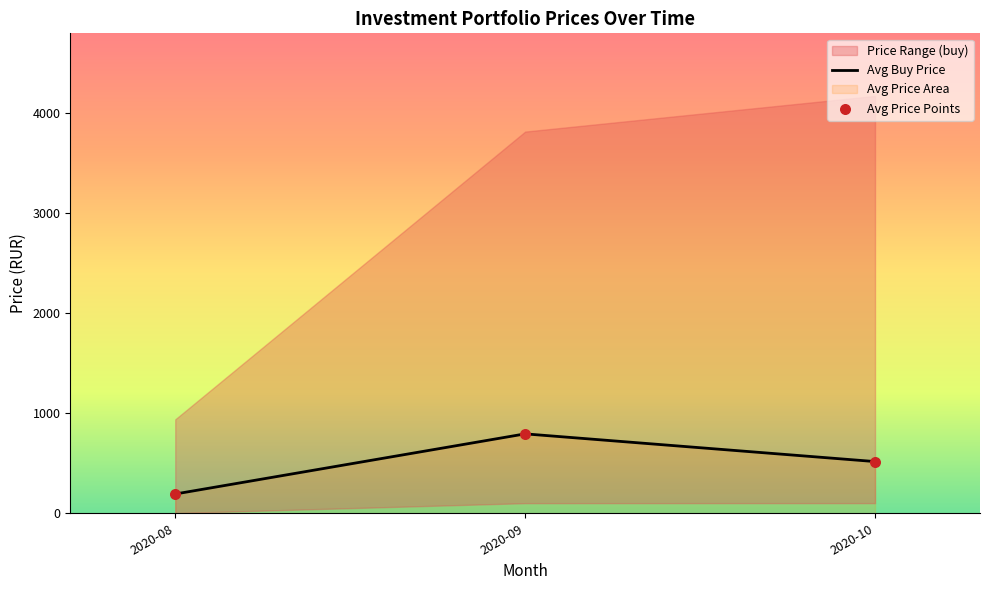

Which series contains the highest Y value?

Avg Buy Price